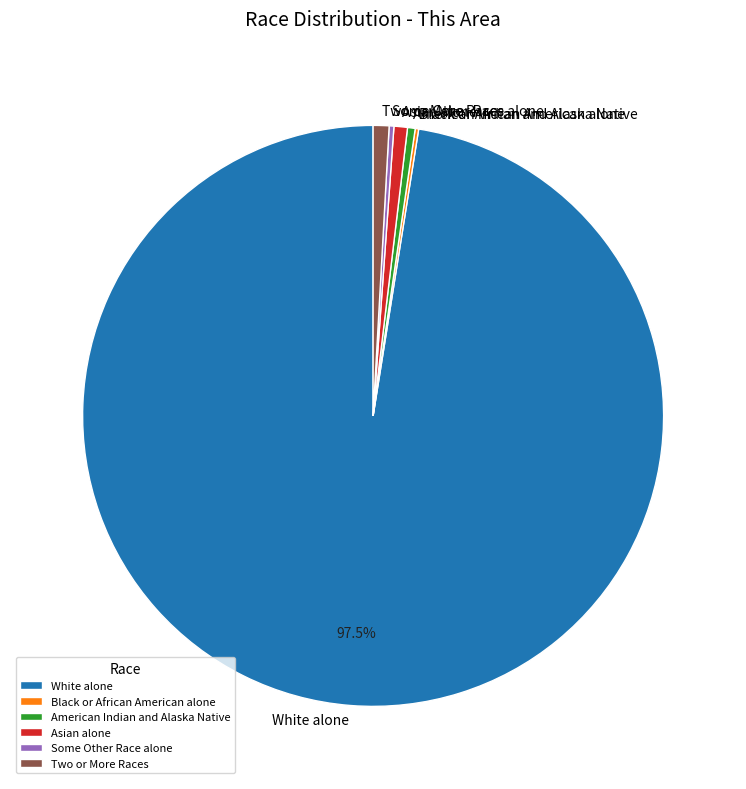

Is there a majority slice in this chart?

Yes